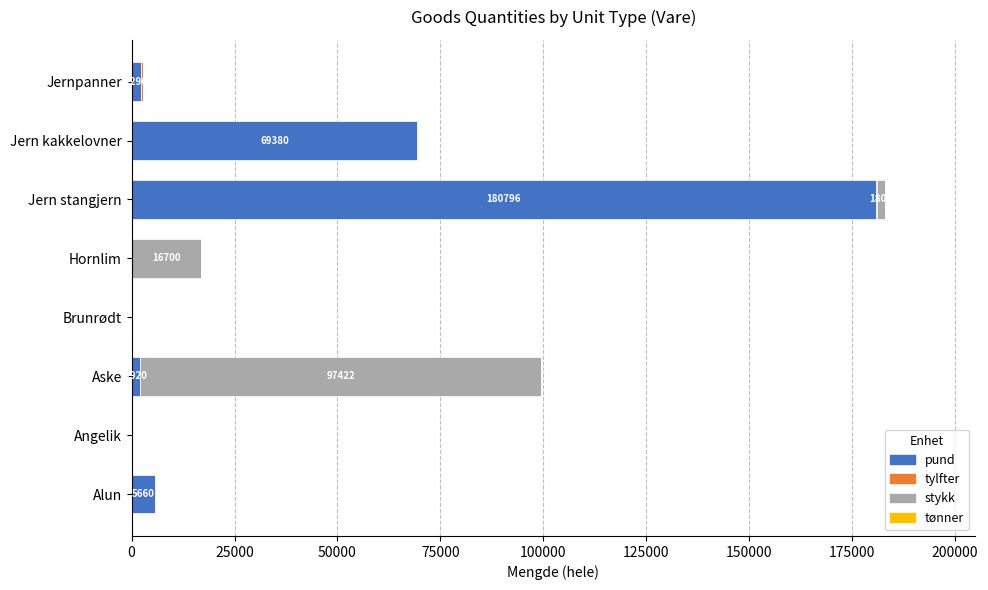

Which category has the highest value in the pund series?

Jern stangjern